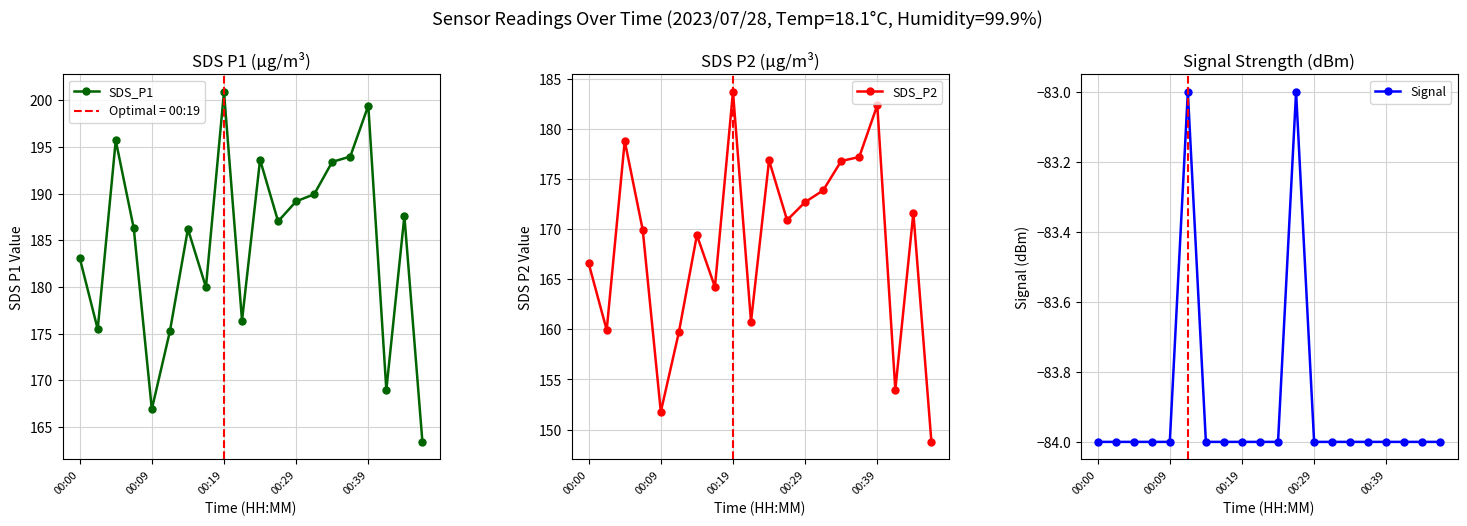

At how many categories does at least one series exceed 81?

20